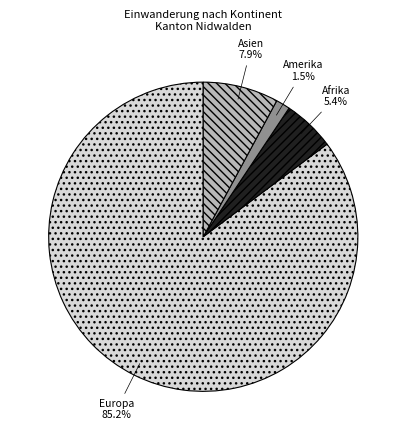

Count the number of slices in the pie.

4